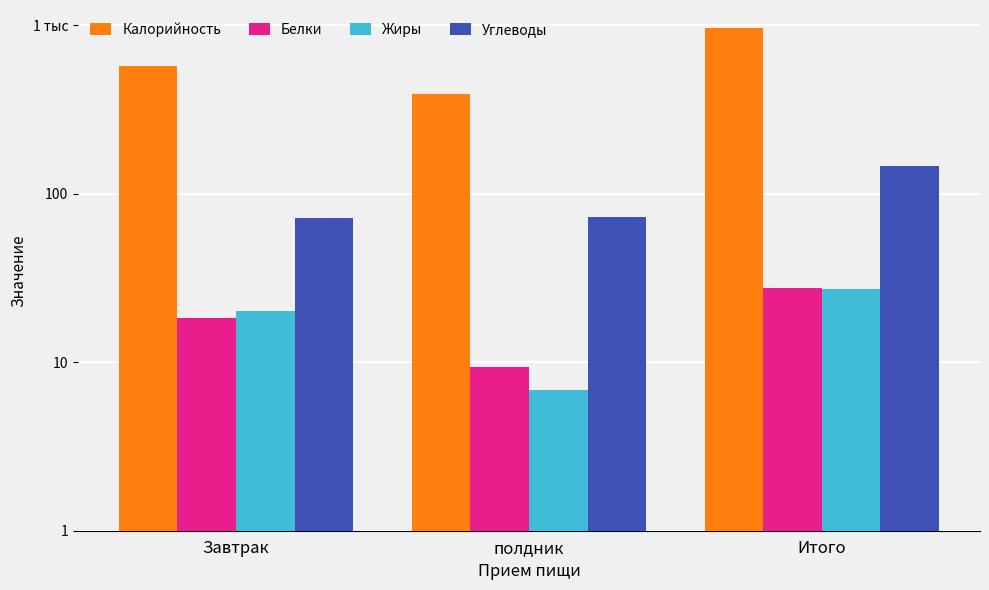

Reading left to right, what are all the values shown in this chart?

Калорийность: 569.3	391.1	960.4
Белки: 18.3	9.4	27.7
Жиры: 20.2	6.8	27.1
Углеводы: 72.2	73.2	145.4